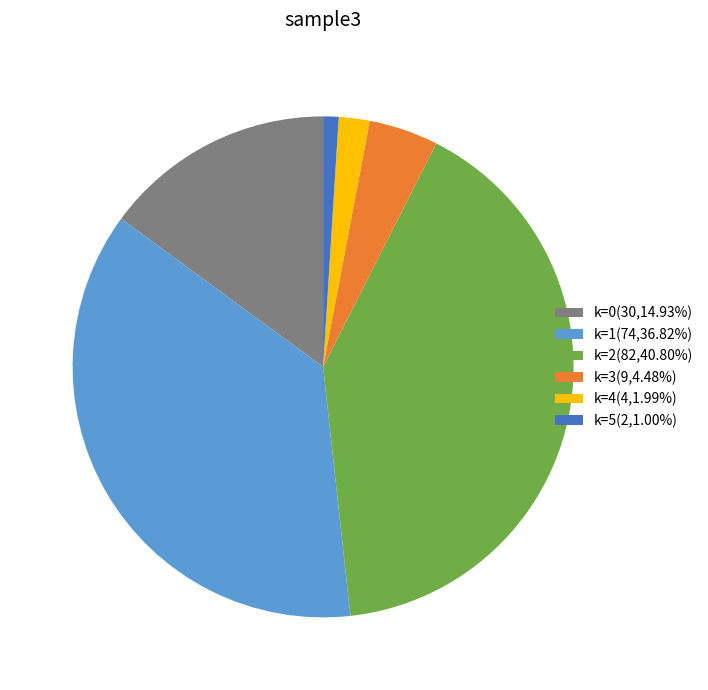

Does k=2(82,40.80%) account for over 50% of the chart?

No